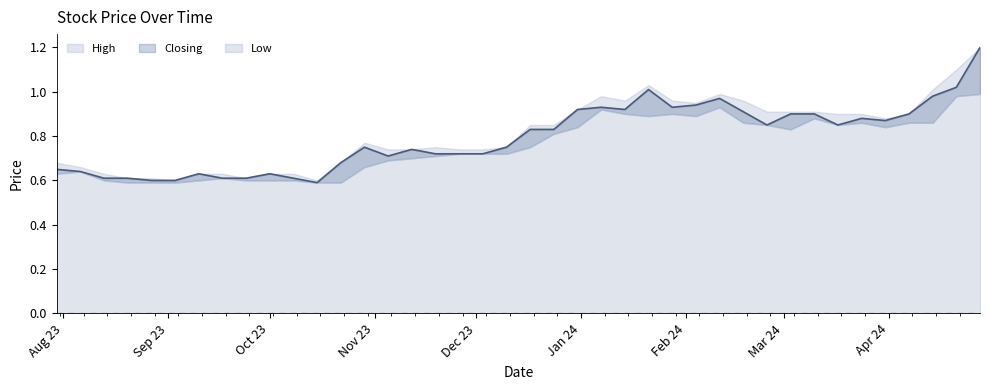

True or false: Low has more than 1 interior local peaks.

True